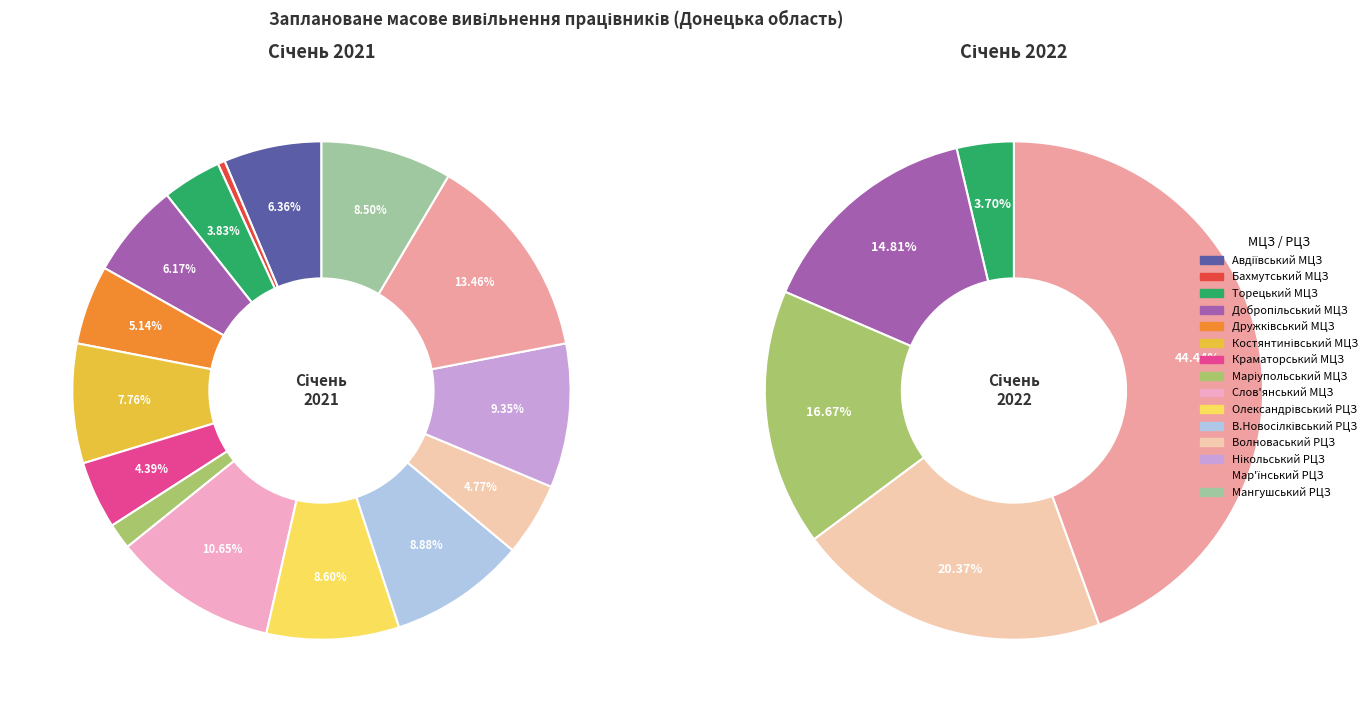

Count the number of slices in the pie.

15